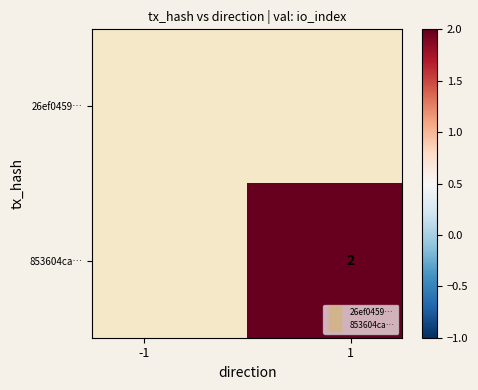

How many values in 853604ca… are above zero?

1